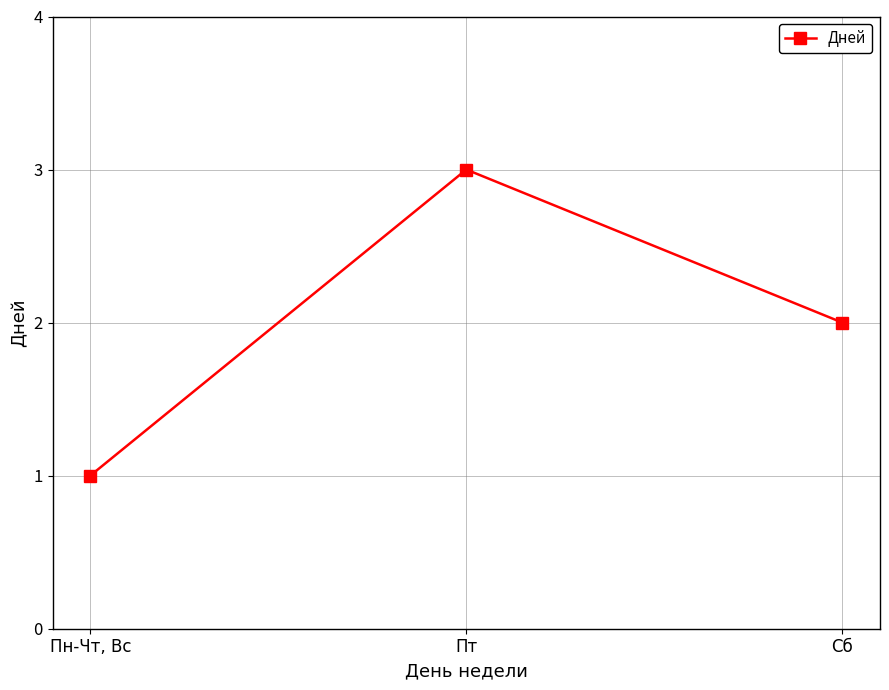

The value at Пн-Чт, Вс is 1. True or false?

True